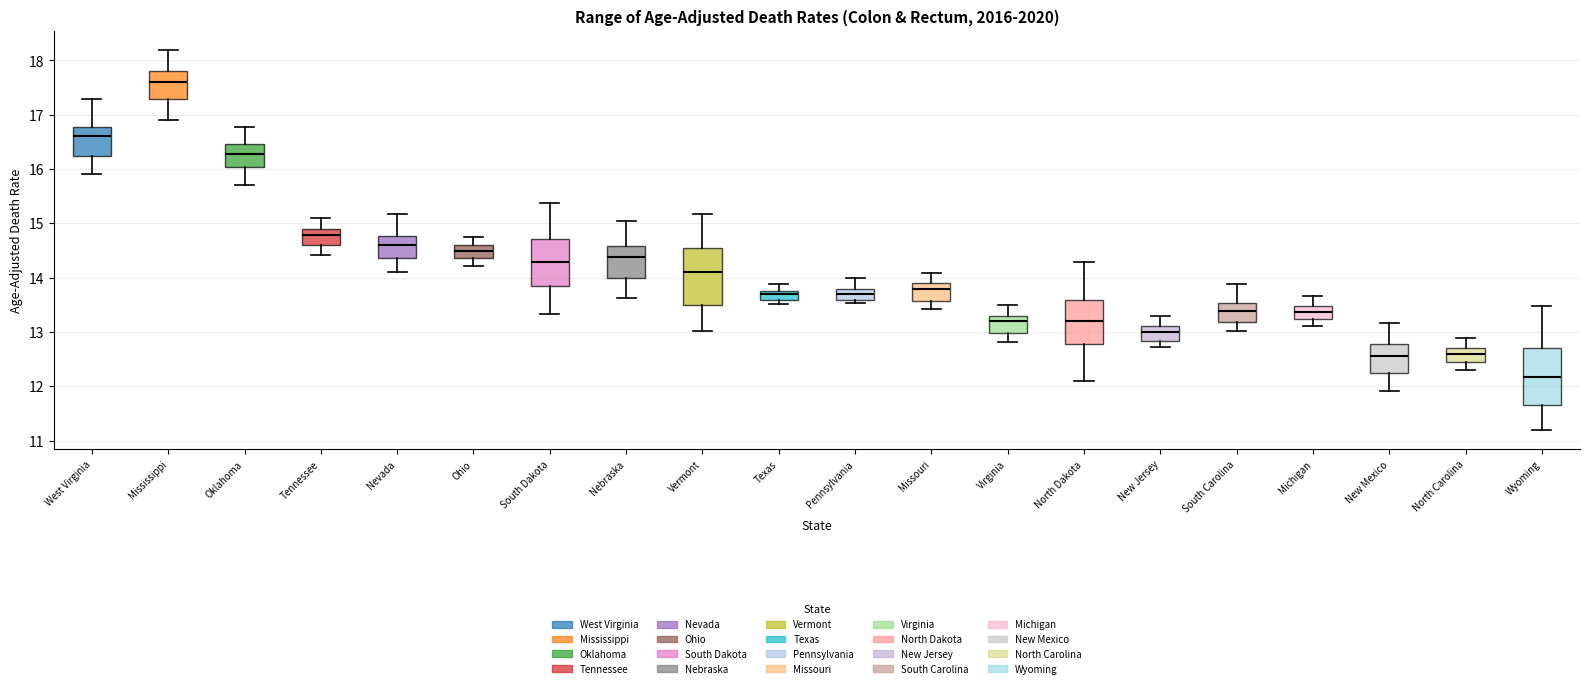

Where is the upper edge of the box for Virginia on the y-axis? The values are not printed on the chart, so give them approximately, as read against the axis.

13.3